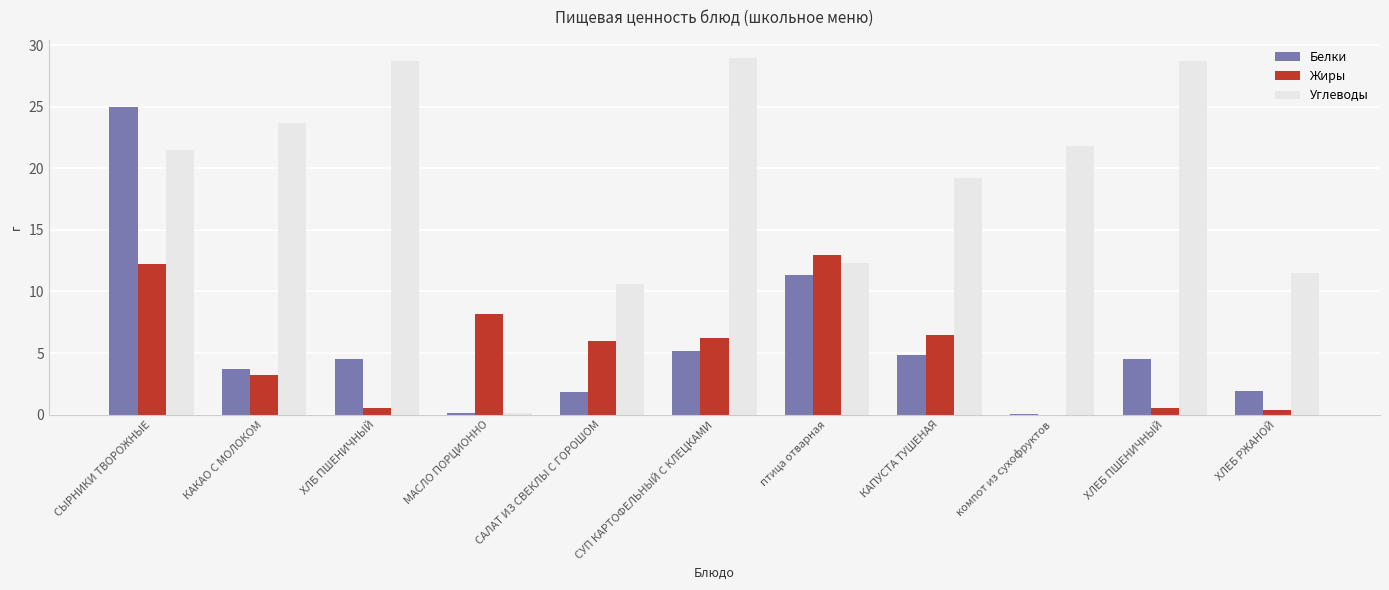

Read the Белки value at птица отварная.

11.3